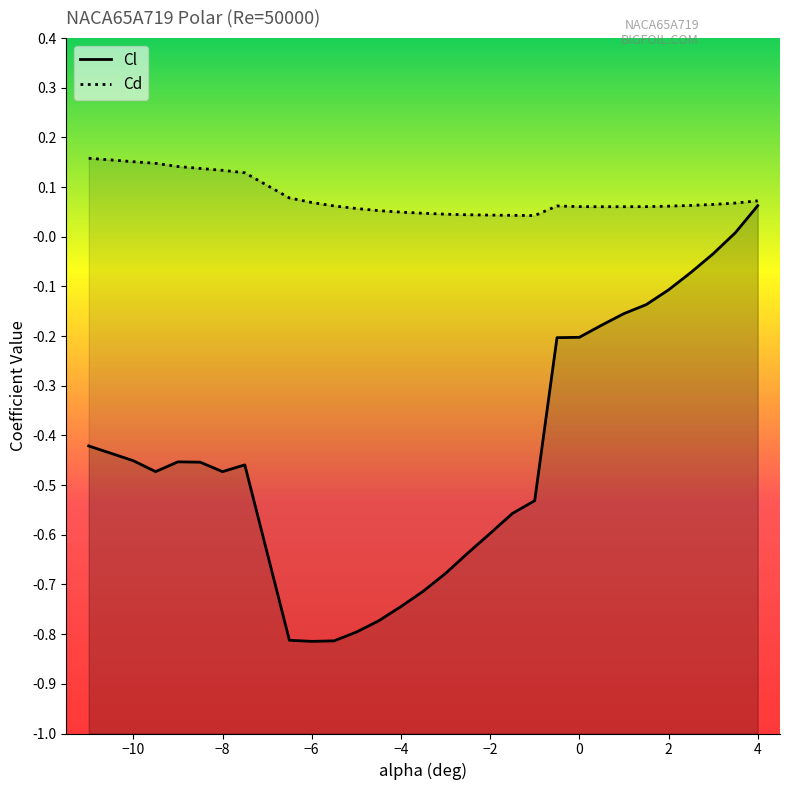

At which category does the chart reach its minimum across all series?

-6